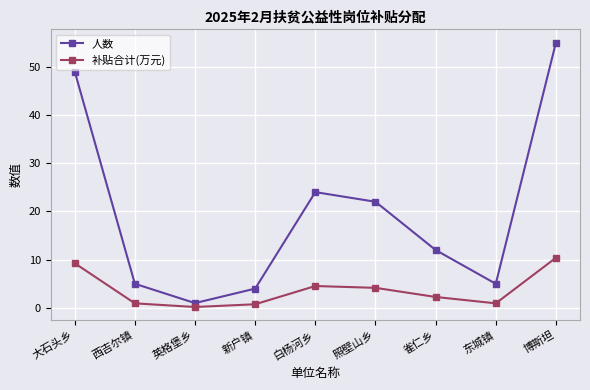

What is the total value across all series at 西吉尔镇?

5.9